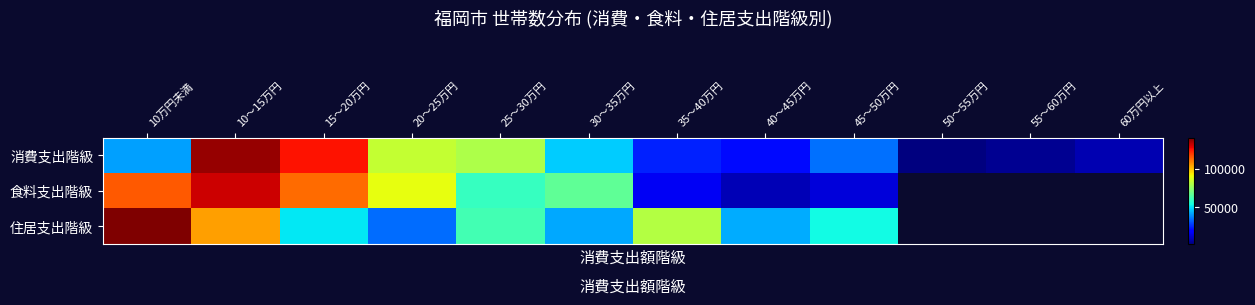

What is the approximate value of 住居支出階級 at 45～50万円?

54289.0